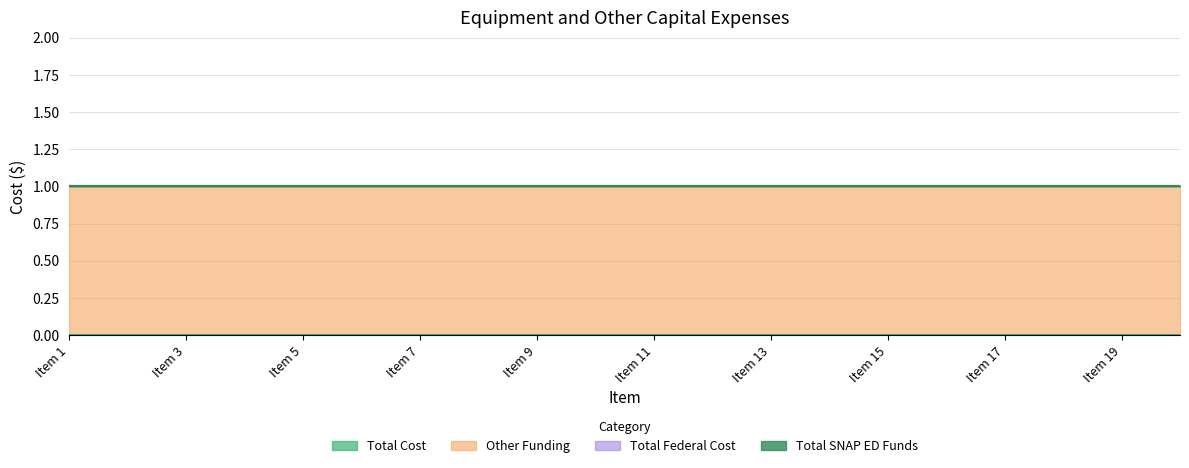

What is the difference between the highest and lowest values at Item 7?

1